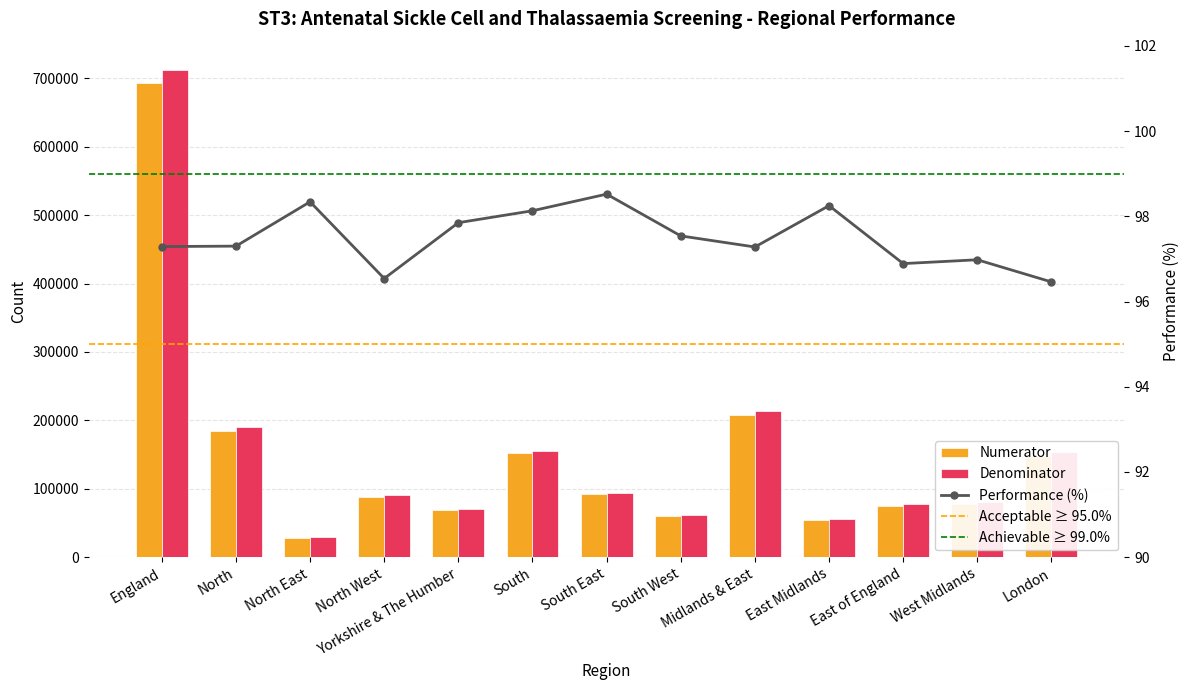

Reading left to right, what are all the values shown in this chart?

Numerator: England=692538.0	North=184907.0	North East=28694.0	North West=87698.0	Yorkshire & The Humber=68515.0	South=152238.0	South East=92181.0	South West=60057.0	Midlands & East=207686.0	East Midlands=55078.0	East of England=74708.0	West Midlands=77900.0	London=147707.0
Denominator: England=711795.0	North=190043.0	North East=29178.0	North West=90841.0	Yorkshire & The Humber=70024.0	South=155144.0	South East=93570.0	South West=61574.0	Midlands & East=213488.0	East Midlands=56059.0	East of England=77104.0	West Midlands=80325.0	London=153120.0
Performance (%): England=97.3	North=97.3	North East=98.3	North West=96.5	Yorkshire & The Humber=97.8	South=98.1	South East=98.5	South West=97.5	Midlands & East=97.3	East Midlands=98.2	East of England=96.9	West Midlands=97.0	London=96.5